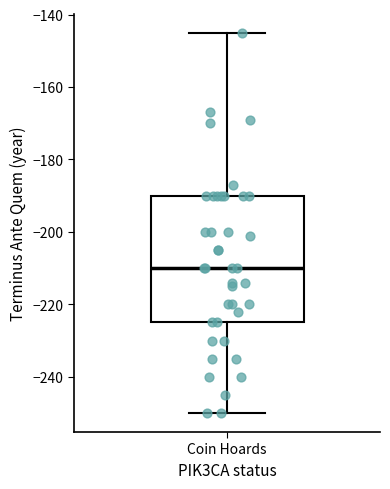

Where is the lower edge of the box for Coin Hoards on the y-axis? The values are not printed on the chart, so give them approximately, as read against the axis.

-224